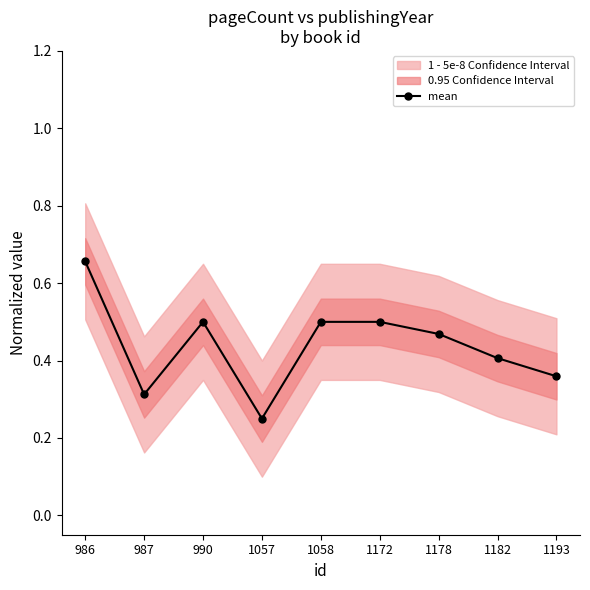

What is the change in value from 990 to 1193?

-0.1